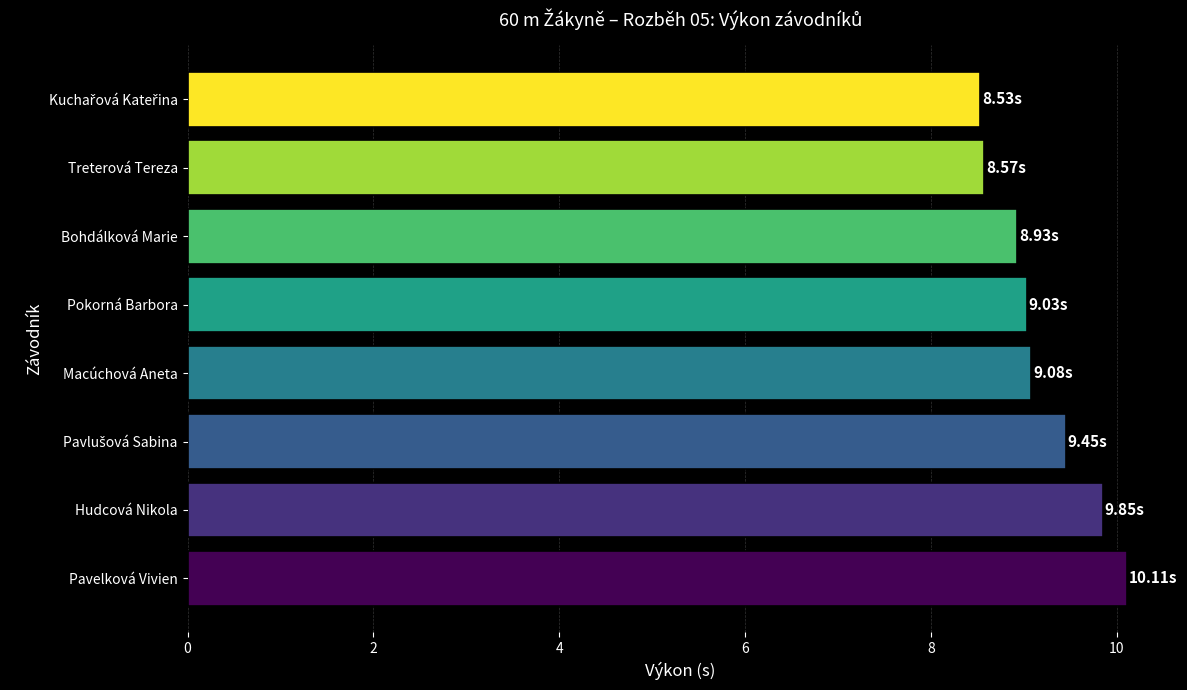

What is the difference between the second highest and second lowest values?

1.3